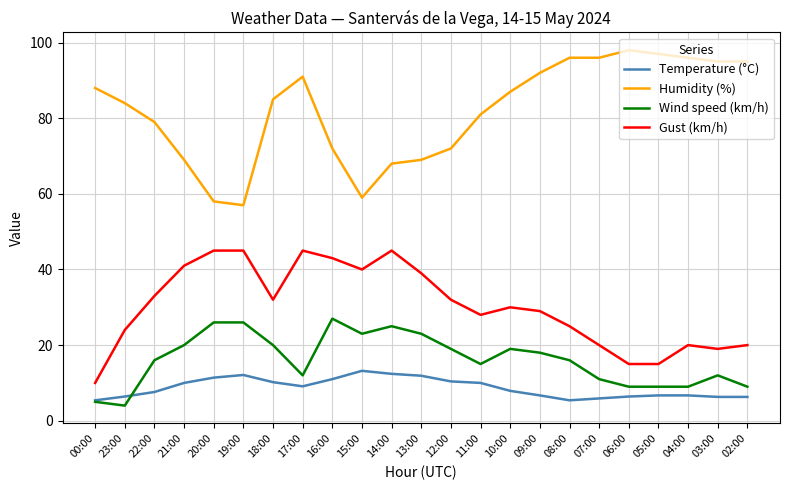

Is it true that Temperature (°C) equals 6.7 at 04:00?

True